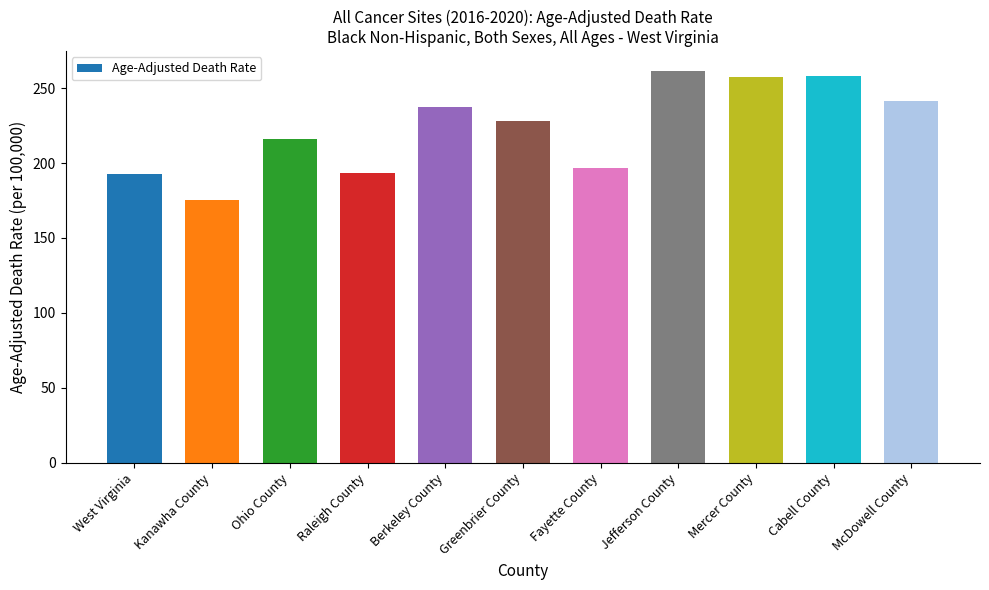

What is the label of the 4th bar from the left?

Raleigh County